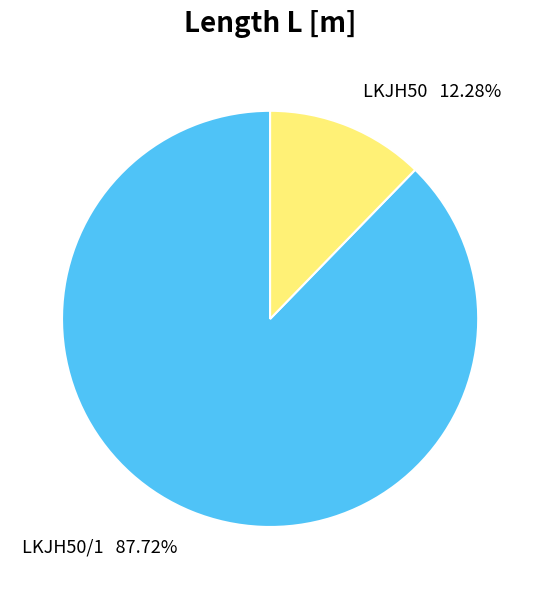

Count the number of slices in the pie.

2